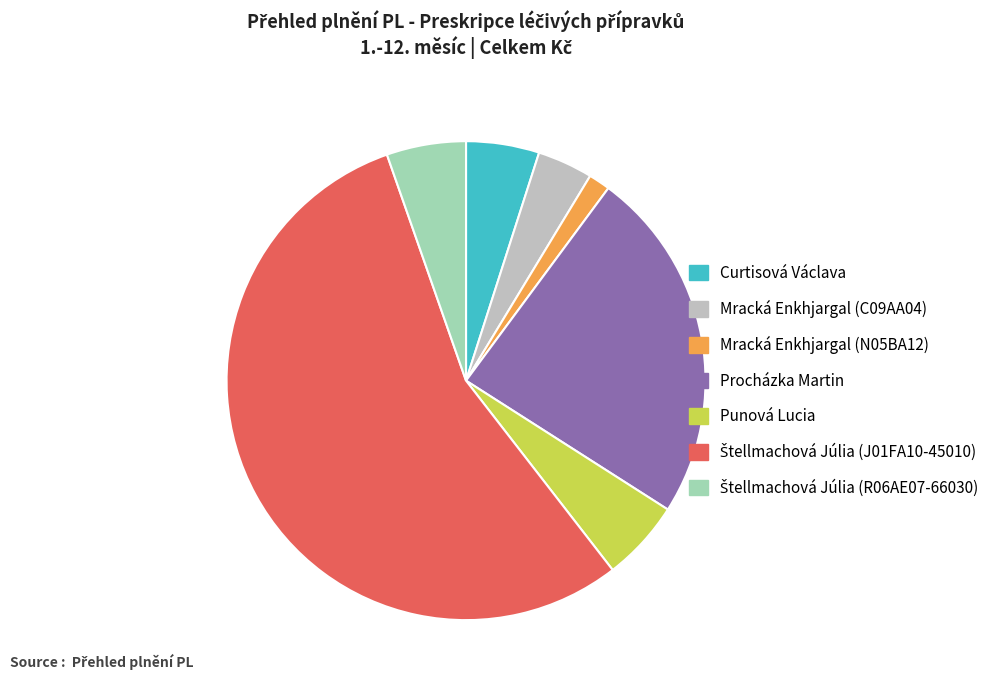

True or false: Punová Lucia accounts for 12% of the total.

False